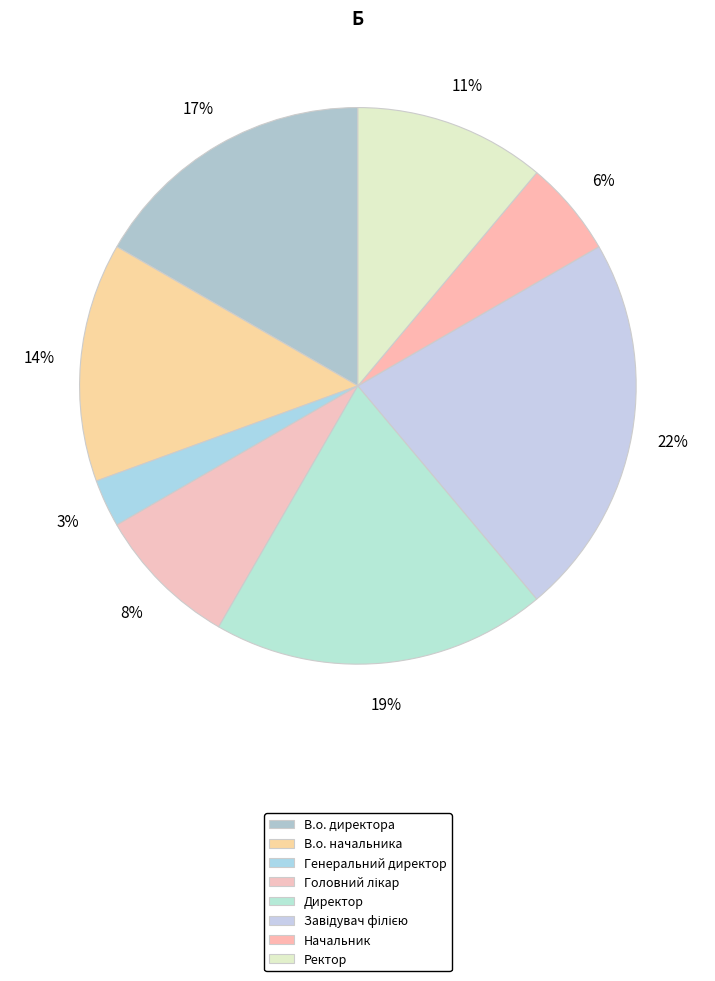

Does Генеральний директор represent more than half of the total?

No